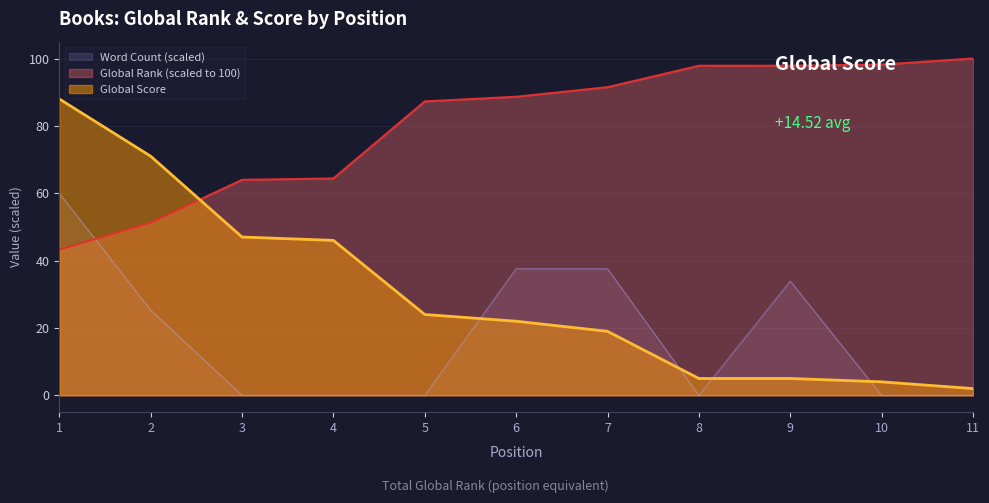

Rank the series by their maximum value, from lowest to highest.

Word Count (scaled), Global Score, Global Rank (scaled to 100)